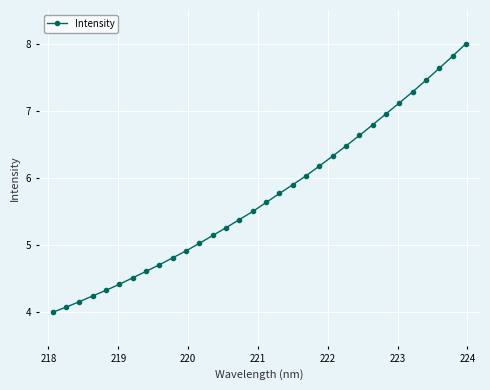

How many lines are shown in the chart?

1